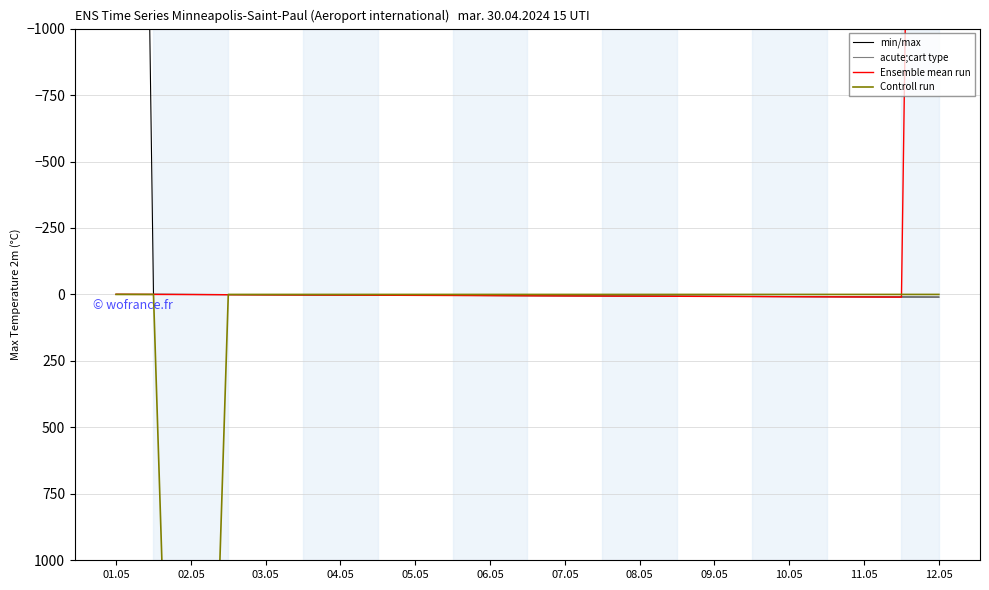

How many values in min/max are below zero?

2